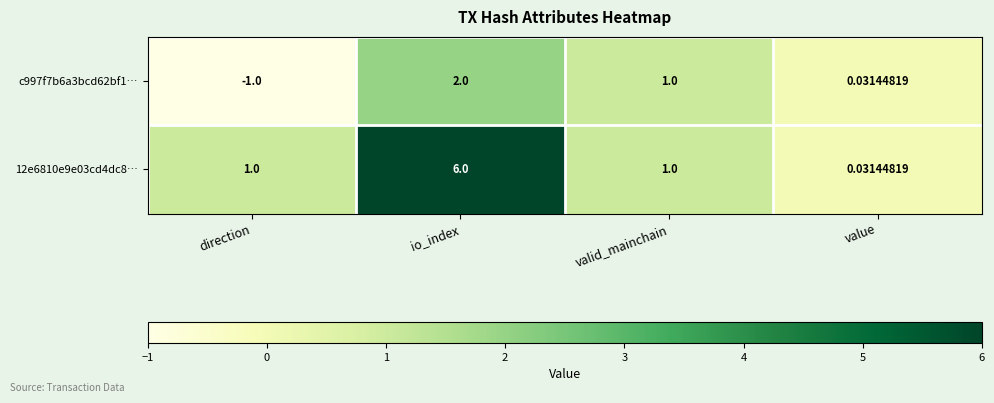

Where does the c997f7b6a3bcd62bf1… series first go above 1?

io_index